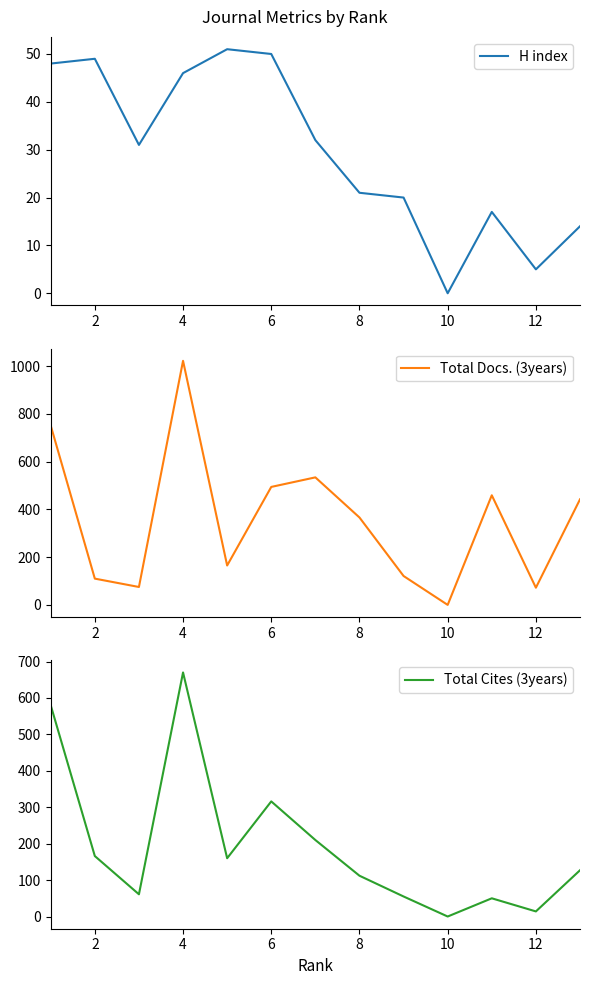

The value of Total Docs. (3years) at 4 is 1754. True or false?

False